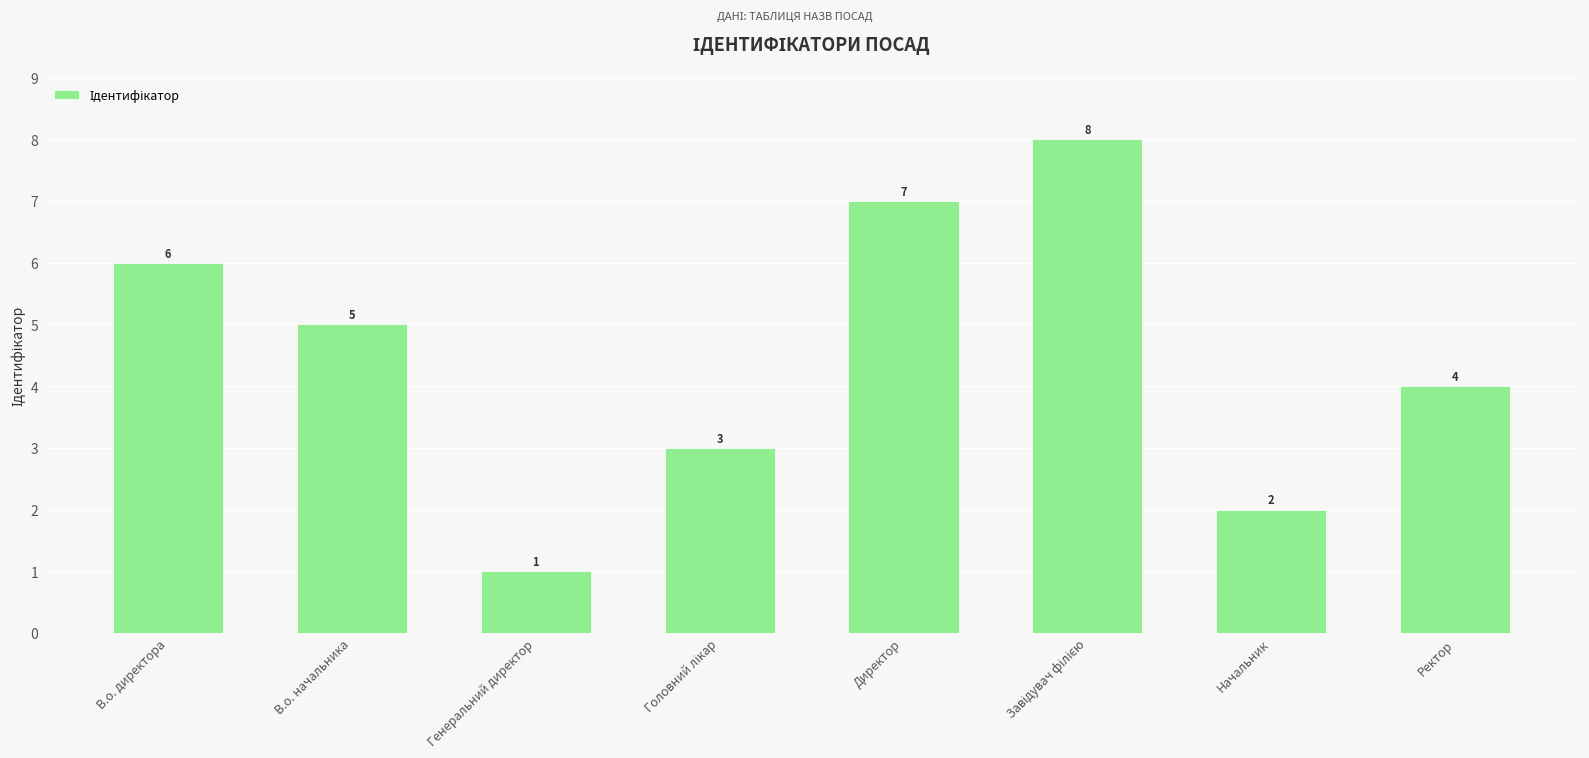

At which label does the data first exceed 5?

В.о. директора